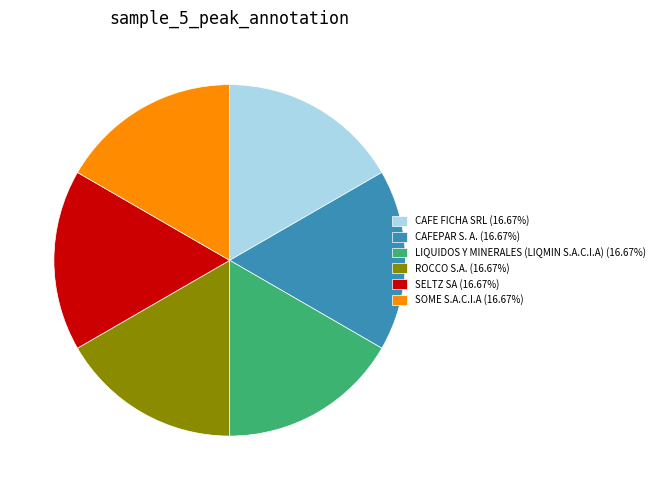

Is the sum of LIQUIDOS Y MINERALES (LIQMIN S.A.C.I.A) (16.67%) and SOME S.A.C.I.A (16.67%) greater than half?

No